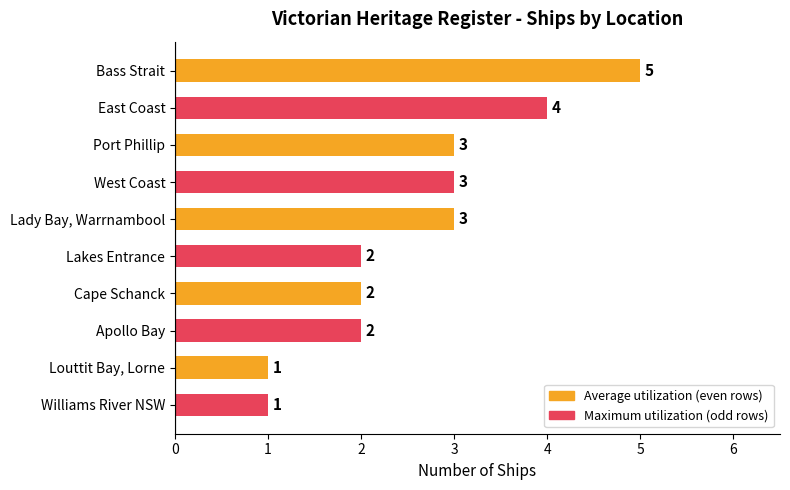

What is the ratio of the value at East Coast to the value at Williams River NSW?

4.0